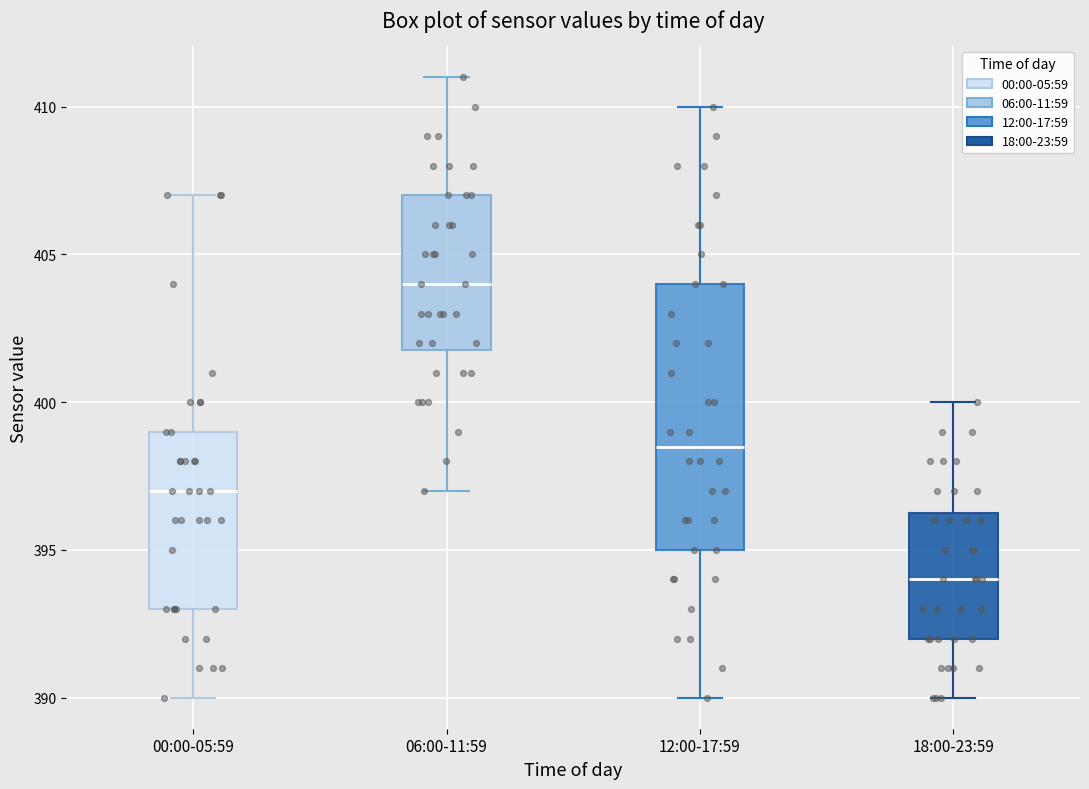

Reading left to right, read every box against the y-axis: the position of its median line, the range the box covers, and the ends of its whiskers. The values are not printed on the chart, so give them approximately, as read against the axis.

00:00-05:59: median 397.0, box 393.0 to 399.0, whiskers 390.0 to 407.0
06:00-11:59: median 404.0, box 402.0 to 407.0, whiskers 397.0 to 411.0
12:00-17:59: median 398.5, box 395.0 to 404.0, whiskers 390.0 to 410.0
18:00-23:59: median 394.0, box 392.0 to 396.5, whiskers 390.0 to 400.0